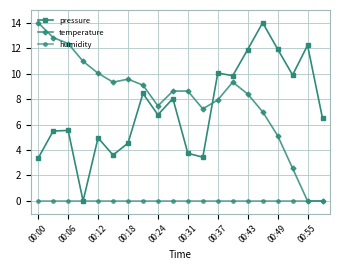

Which series has the largest total across all categories?

temperature